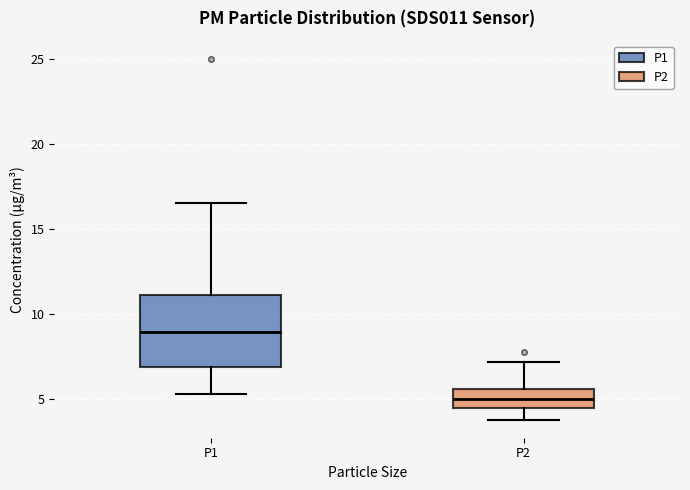

Reading left to right, read every box against the y-axis: the position of its median line, the range the box covers, and the ends of its whiskers. The values are not printed on the chart, so give them approximately, as read against the axis.

P1: median 9.0, box 7.0 to 11.0, whiskers 5.5 to 16.5
P2: median 5.0, box 4.5 to 5.5, whiskers 4.0 to 7.0